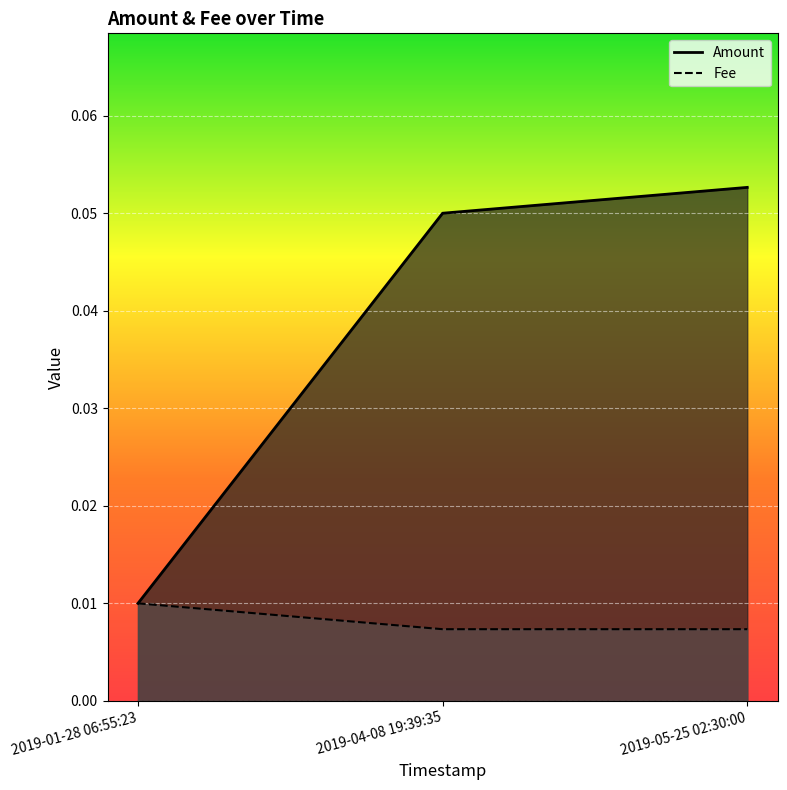

Is the value of Fee at 2019-01-28 06:55:23 greater than the value of Amount at 2019-04-08 19:39:35?

No